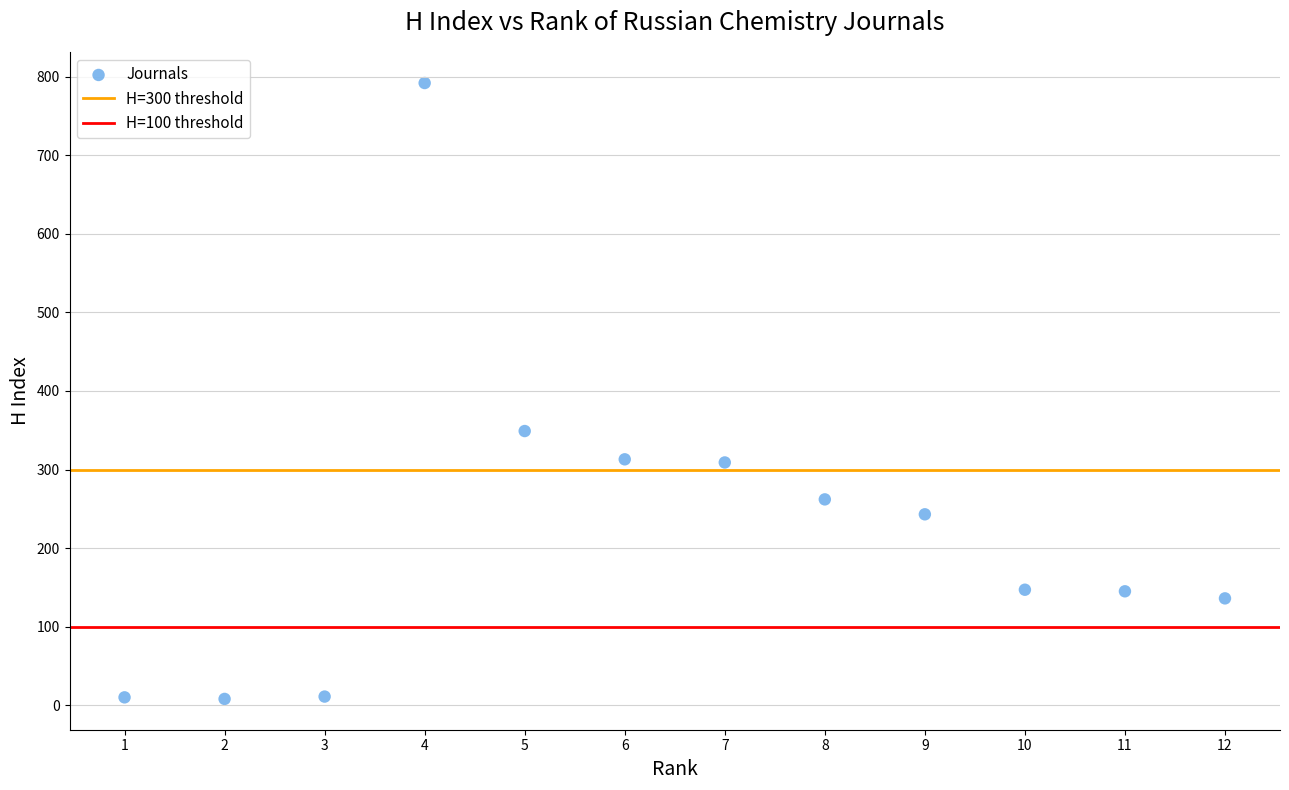

What is the range of Y values (max minus min)?

784